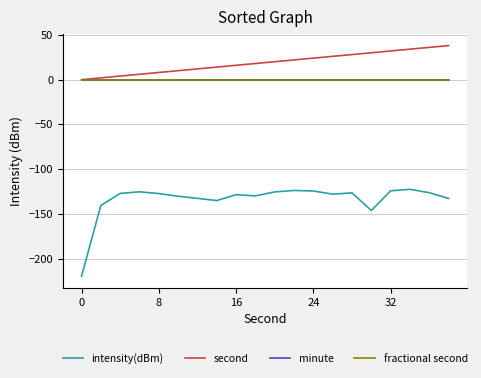

Reading right to left, extract all data points from this chart.

intensity(dBm): -132.6	-126.2	-122.4	-124.0	-146.0	-126.4	-127.8	-124.3	-123.6	-125.3	-129.7	-128.4	-134.9	-132.5	-130.1	-127.2	-125.2	-127.0	-140.4	-219.4
second: 38.0	36.0	34.0	32.0	30.0	28.0	26.0	24.0	22.0	20.0	18.0	16.0	14.0	12.0	10.0	8.0	6.0	4.0	2.0	0.0
minute: 0.0	0.0	0.0	0.0	0.0	0.0	0.0	0.0	0.0	0.0	0.0	0.0	0.0	0.0	0.0	0.0	0.0	0.0	0.0	0.0
fractional second: 0.0	0.0	0.0	0.0	0.0	0.0	0.0	0.0	0.0	0.0	0.0	0.0	0.0	0.0	0.0	0.0	0.0	0.0	0.0	0.0